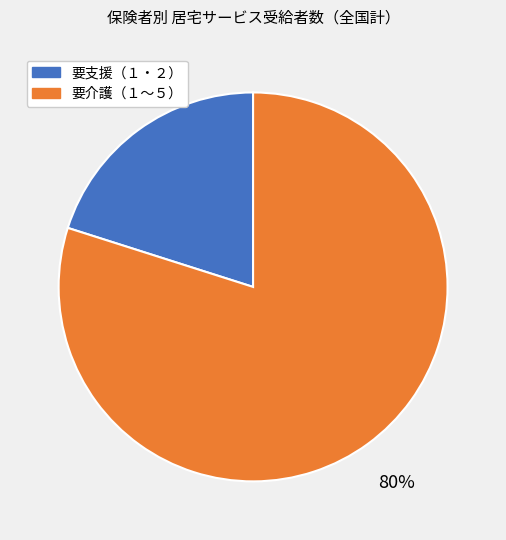

To the nearest percent, what percentage of the pie is 要介護（１〜５）?

80%